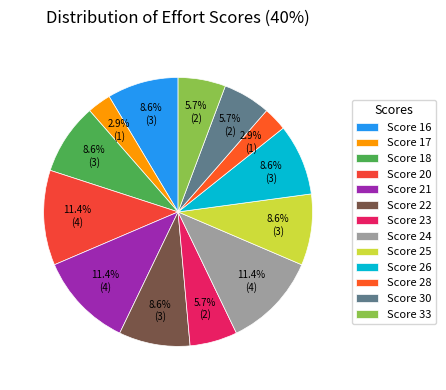

How many slices are in this pie chart?

13